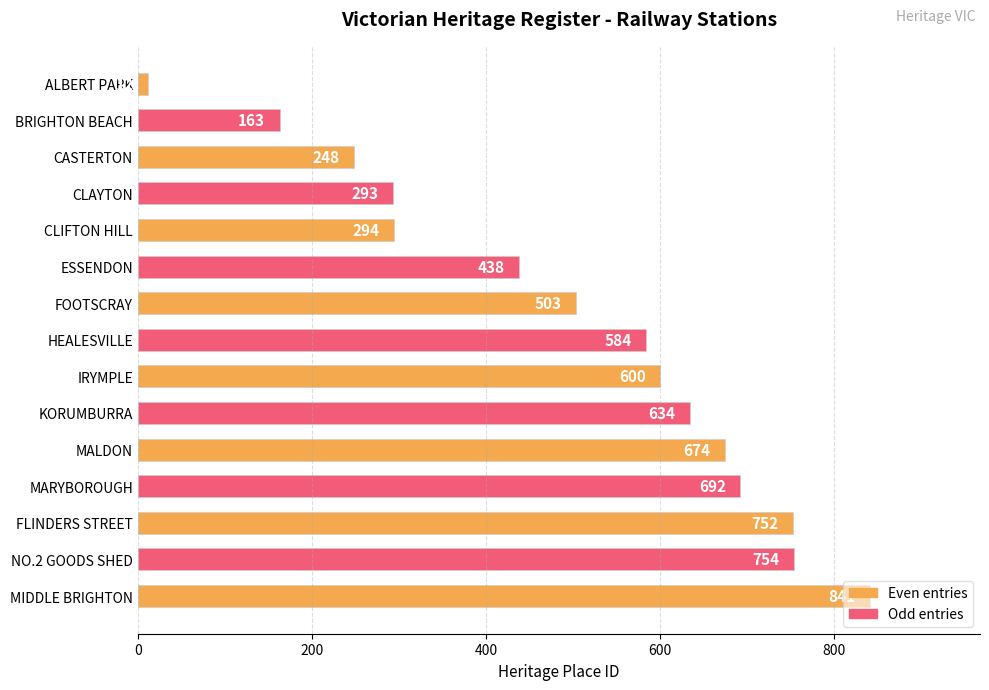

What is the difference between the values at ALBERT PARK and MIDDLE BRIGHTON?

829